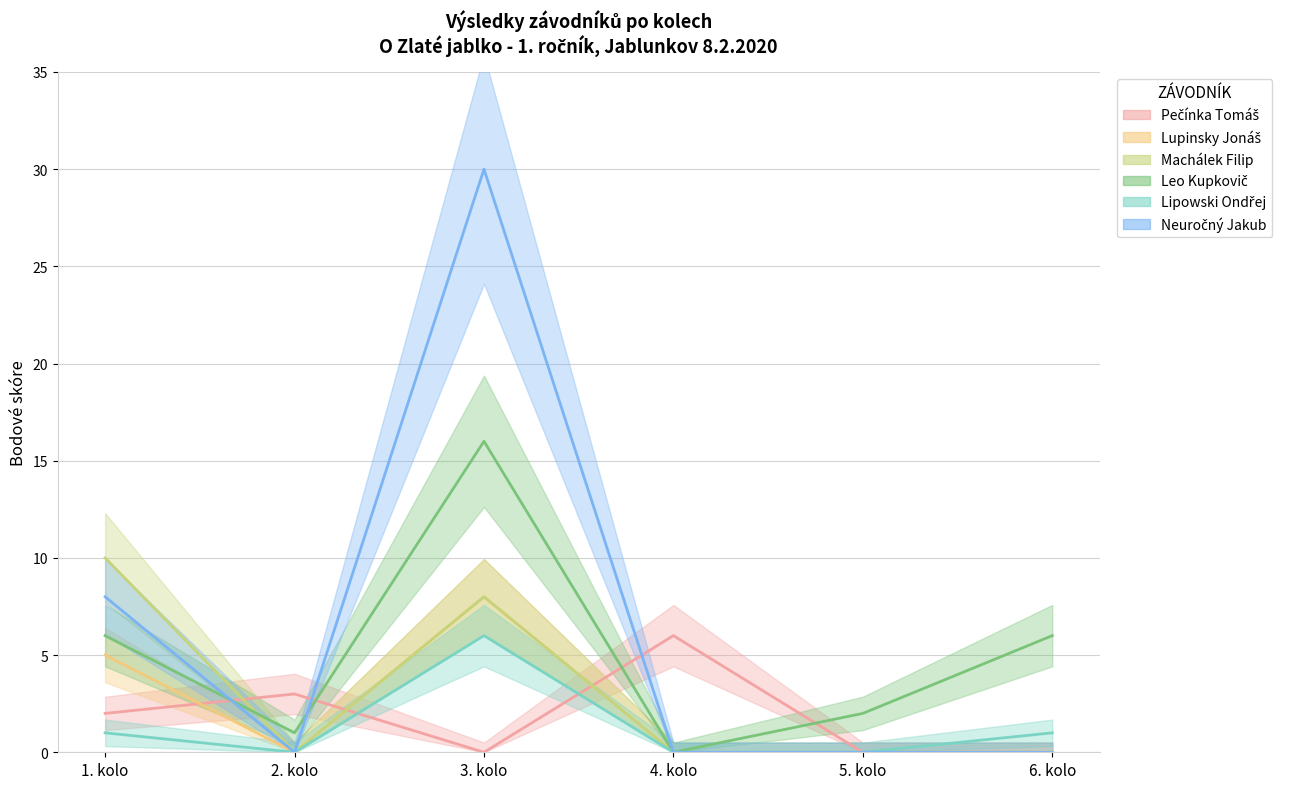

What is the maximum value for Pečínka Tomáš (line)?

6